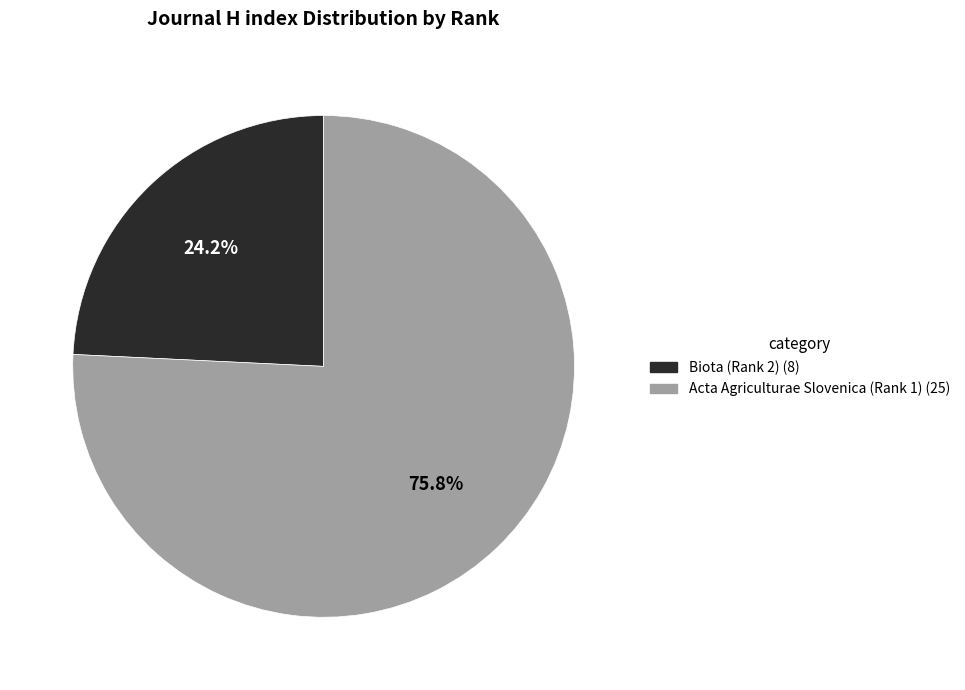

To the nearest percent, what portion does Acta Agriculturae Slovenica (Rank 1) represent?

76%